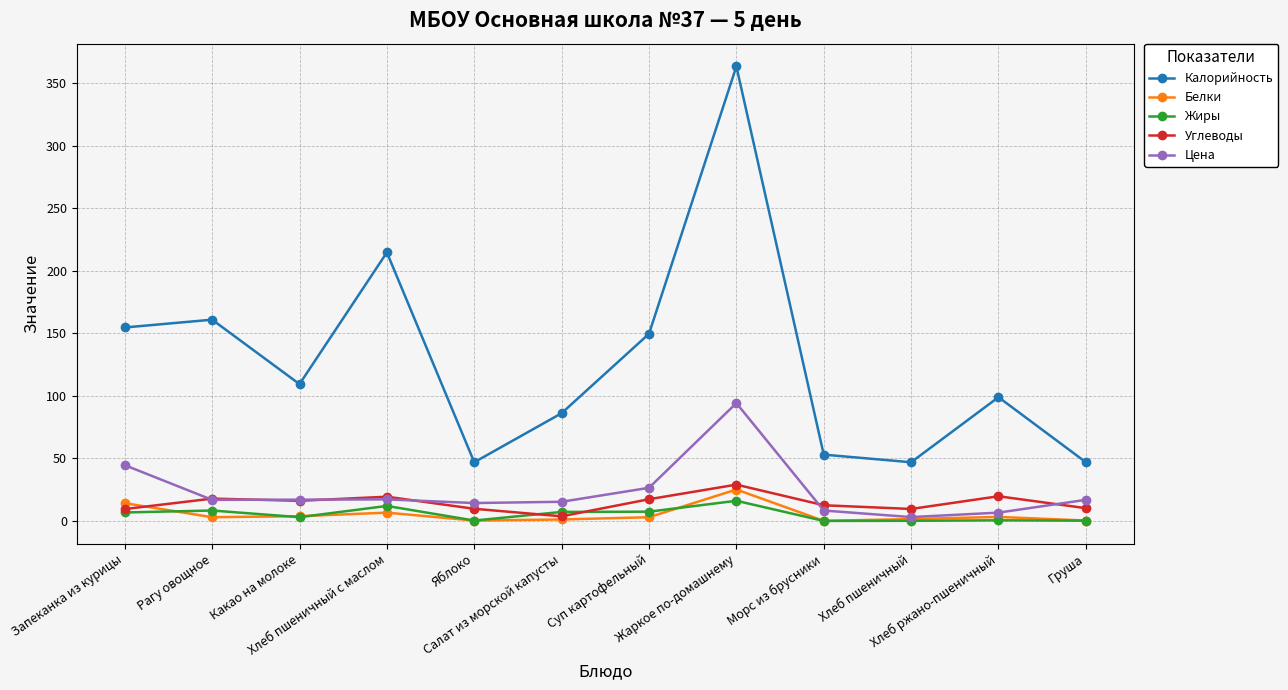

What value does the Белки series have at Жаркое по-домашнему?

25.2